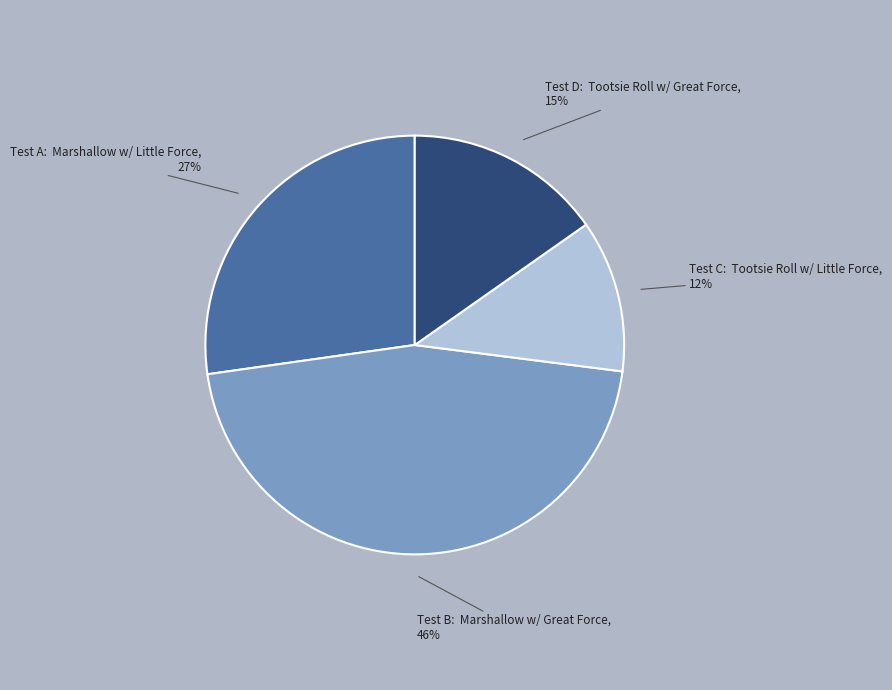

The Test D: Tootsie Roll w/ Great Force slice represents 15% of the pie. True or false?

True